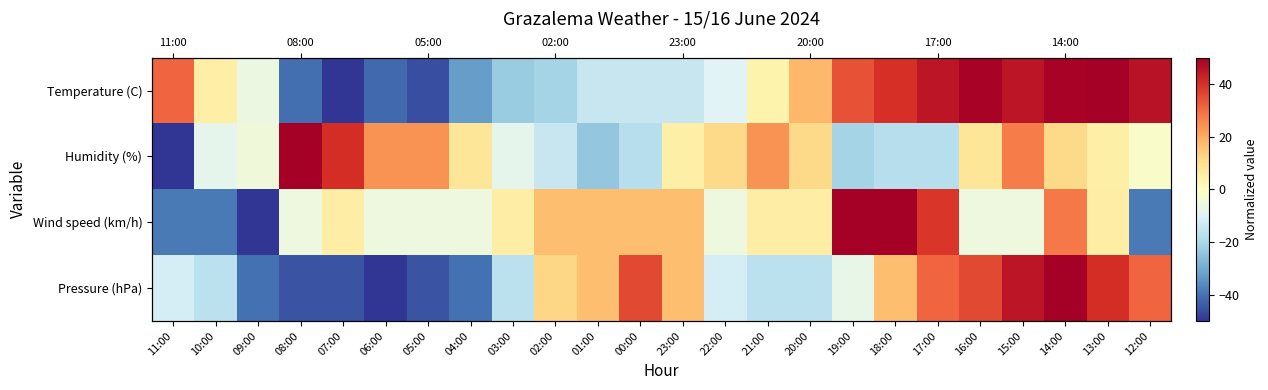

List the series in order of their peak value, lowest first.

Temperature (C), Humidity (%), Wind speed (km/h), Pressure (hPa)